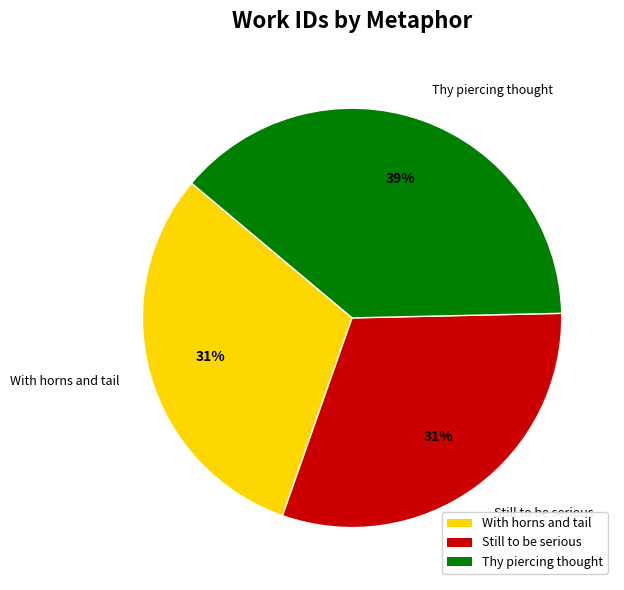

What is the ratio of the value at Still to be serious to the value at With horns and tail?

1.0